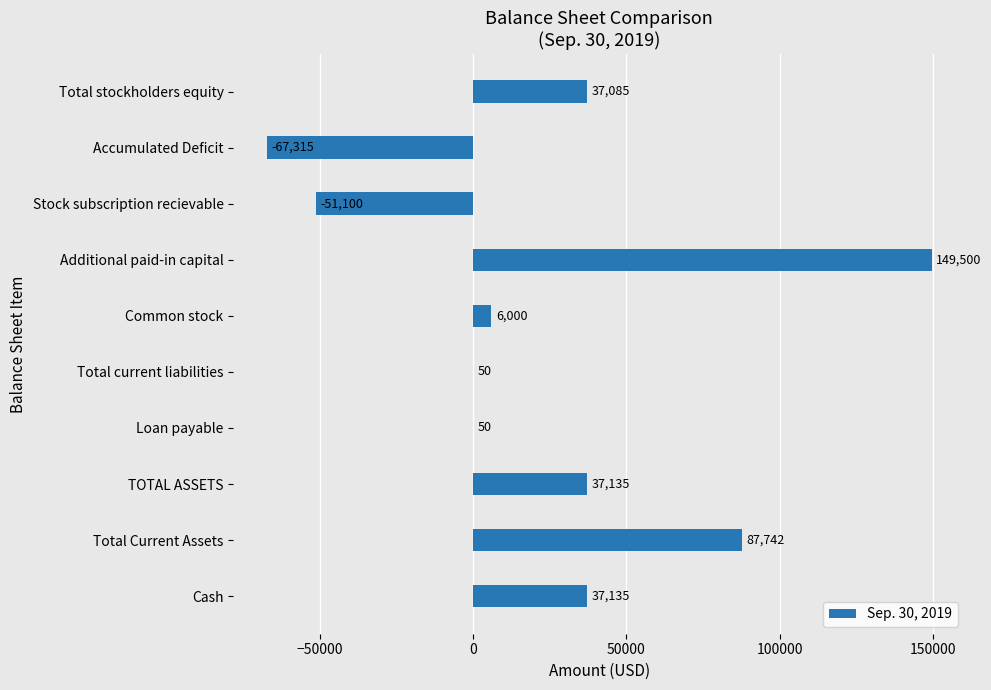

The value at Accumulated Deficit is -67315. True or false?

True